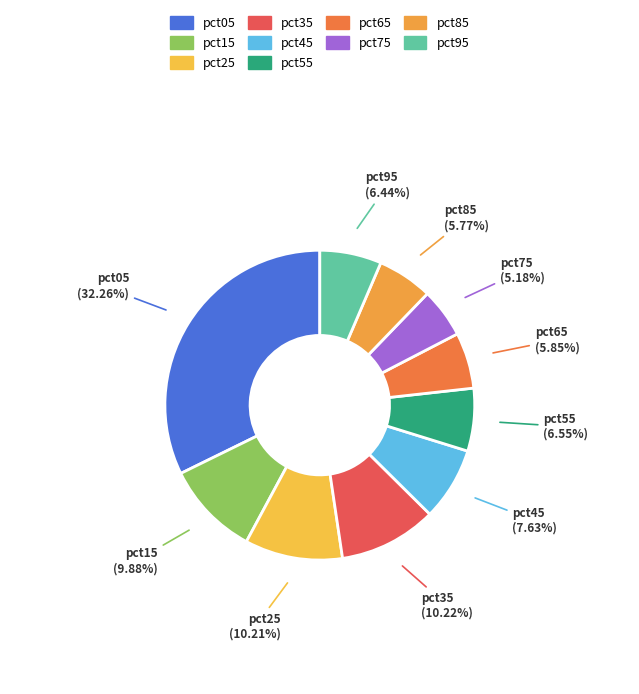

True or false: pct25 accounts for 10% of the total.

True